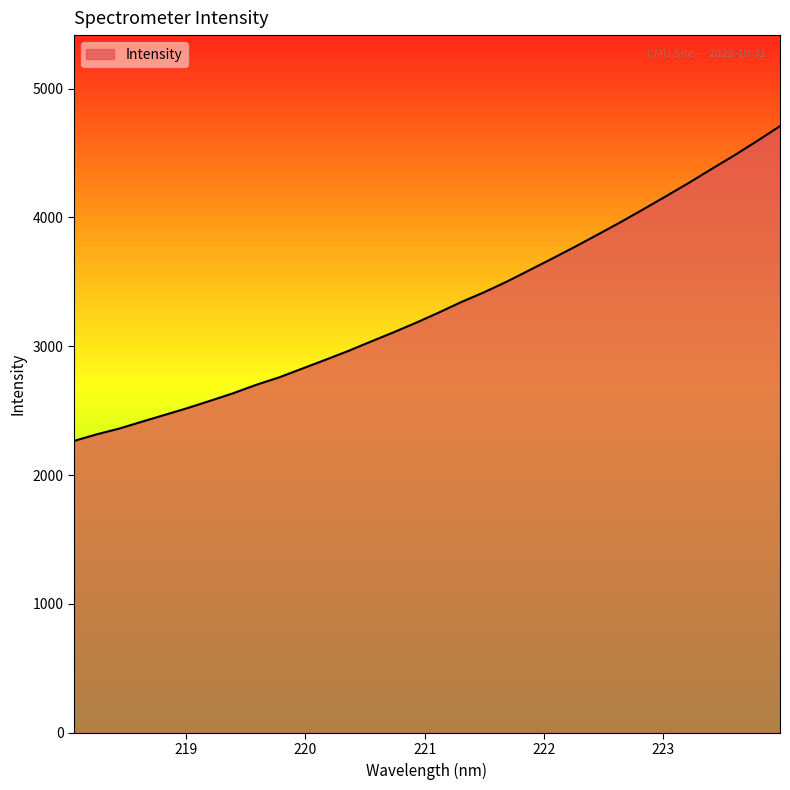

True or false: the data has more than 0 interior local peaks.

False